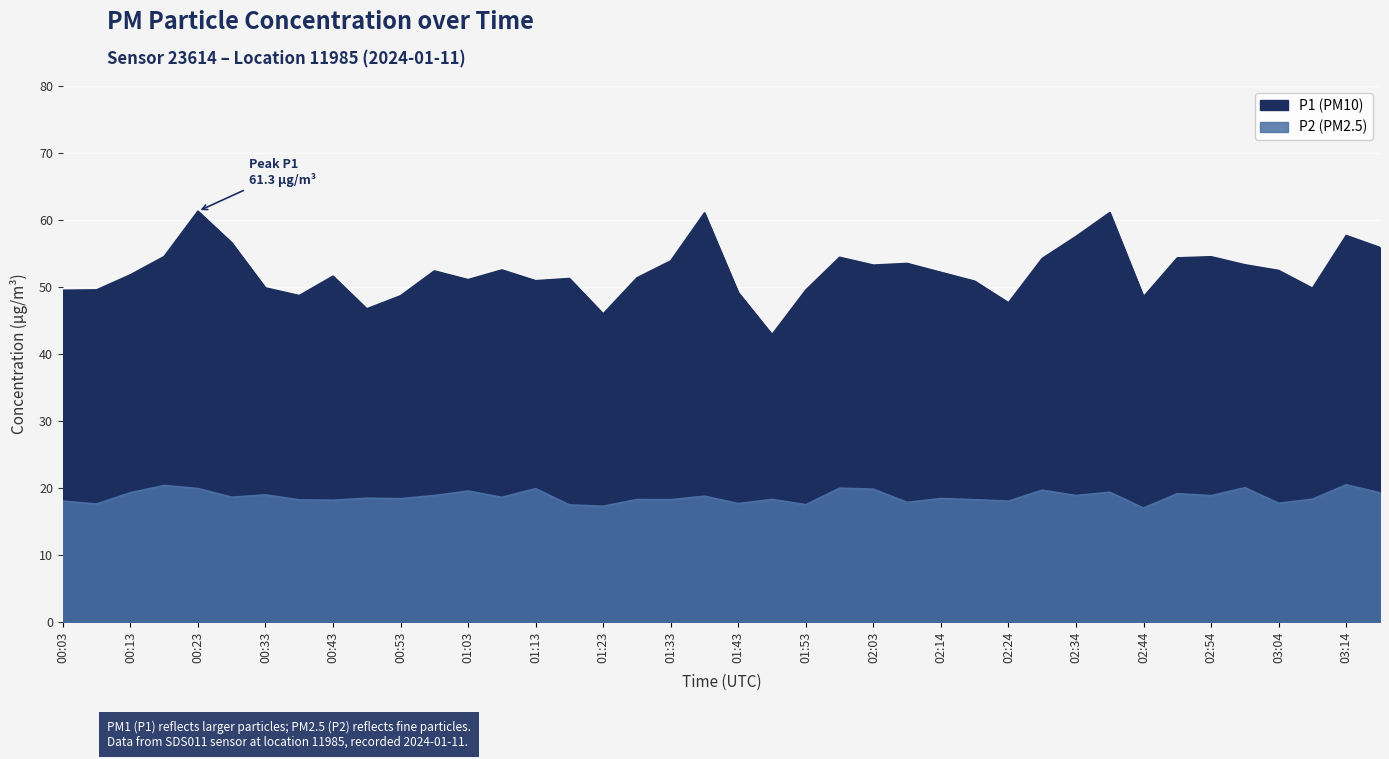

List the series in order of their peak value, lowest first.

P2, P1